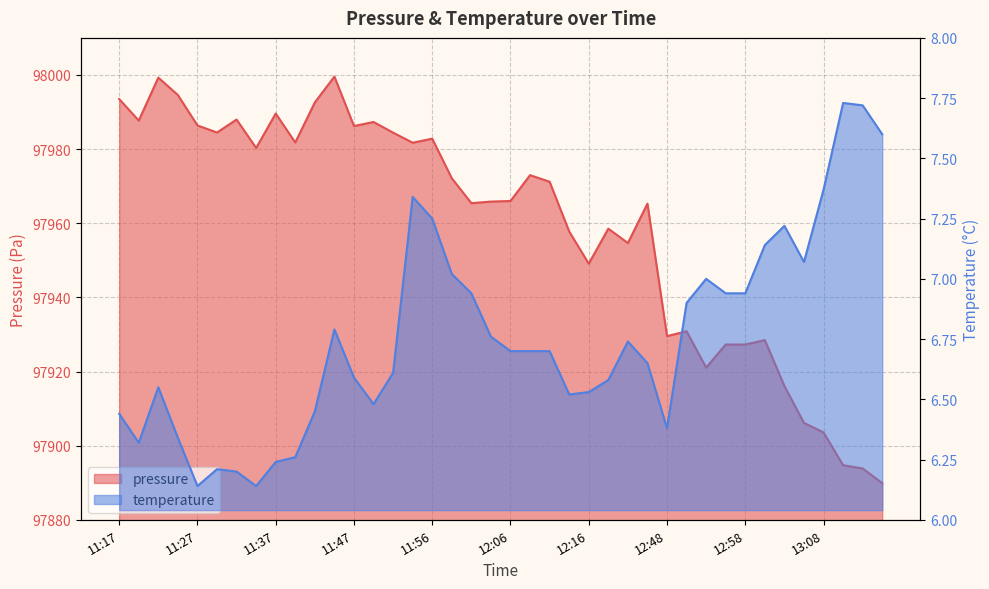

What is the sum of all temperature values?

270.2